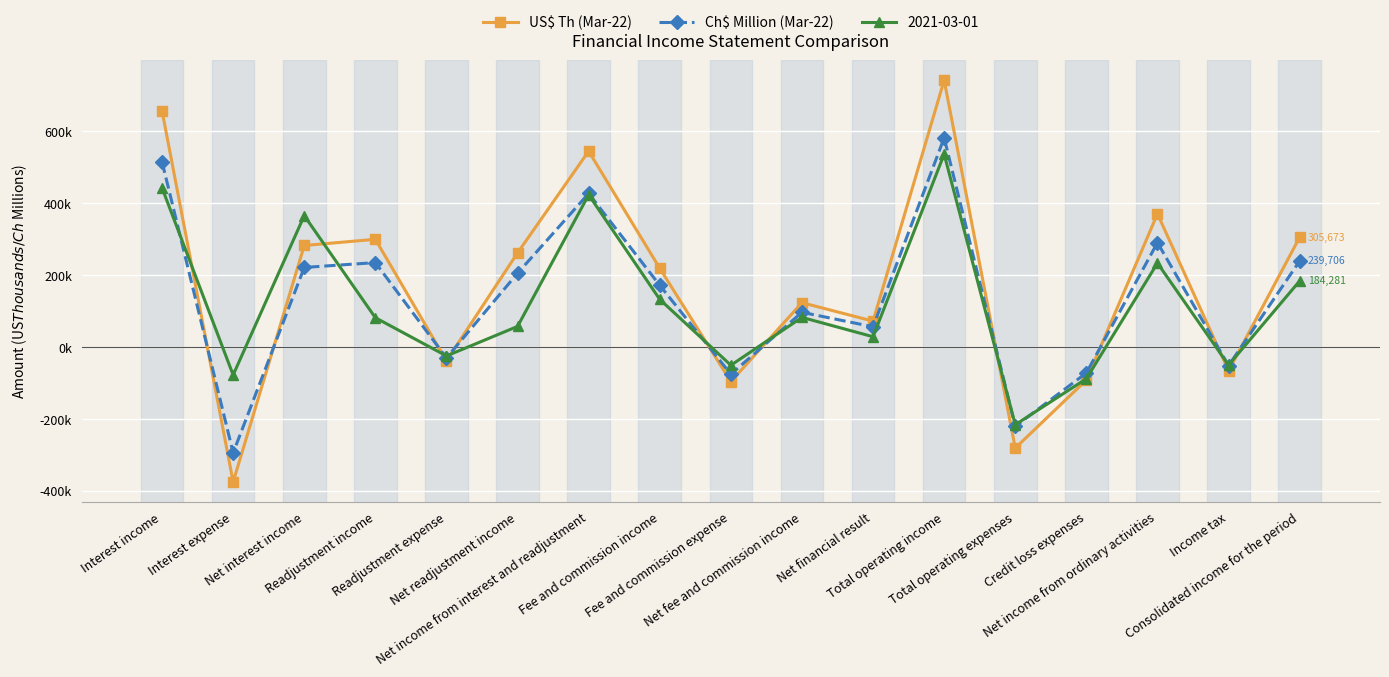

How many intersections are there between US$ Th (Mar-22) and Ch$ Million (Mar-22)?

10